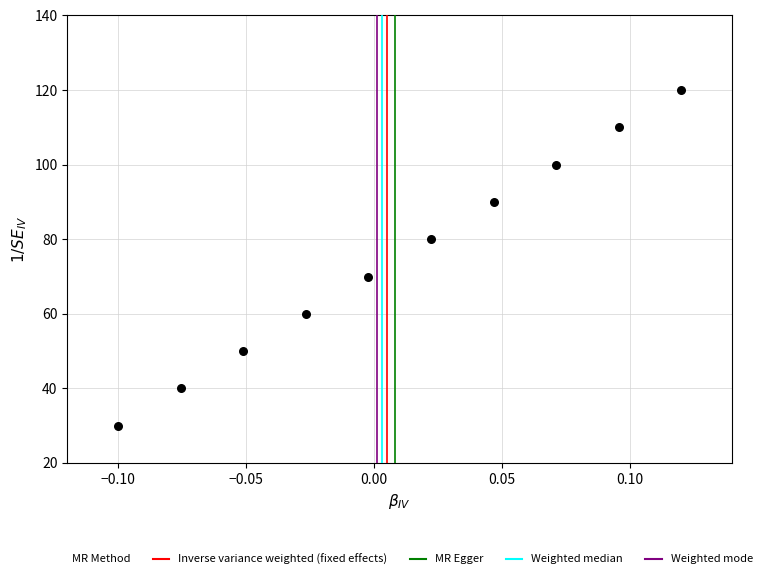

What is the average Y value?

75